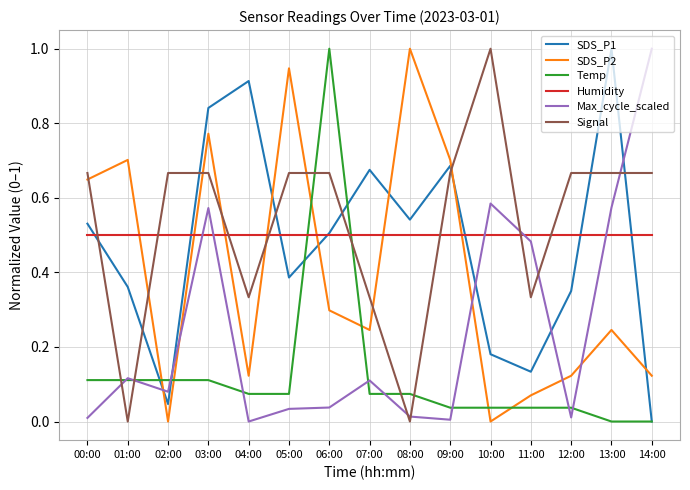

Rank the series at 04:00 from lowest to highest value.

Max_cycle_scaled, Temp, SDS_P2, Signal, Humidity, SDS_P1